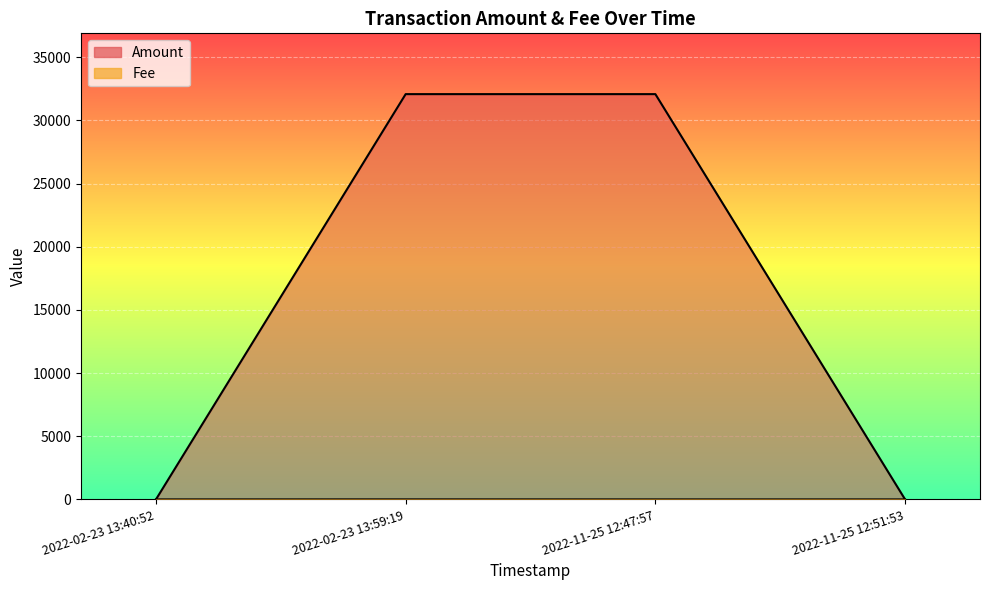

At how many categories does at least one series exceed 5976?

2